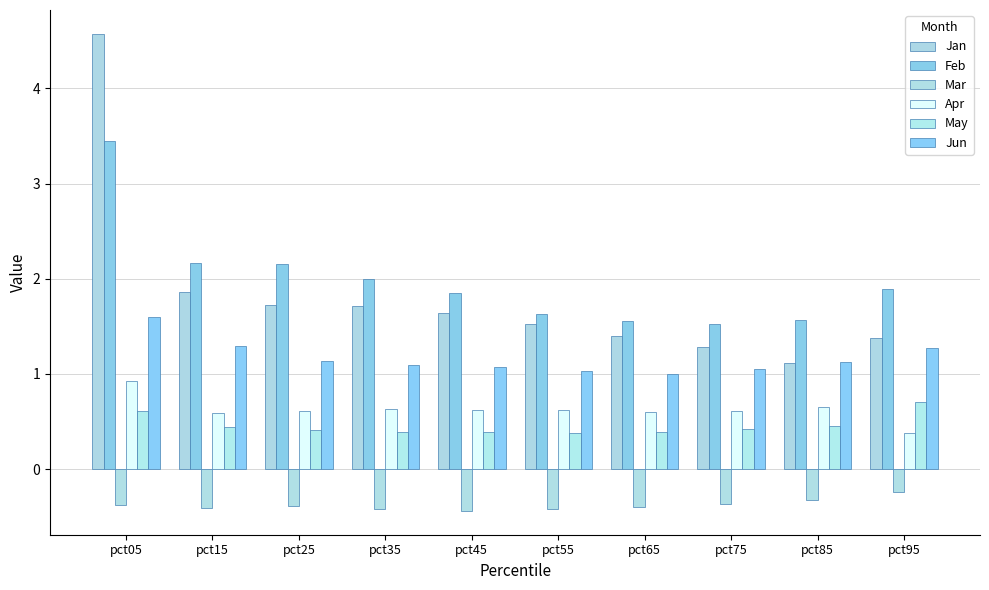

What is the difference between the maximum and minimum values in the May series?

0.3